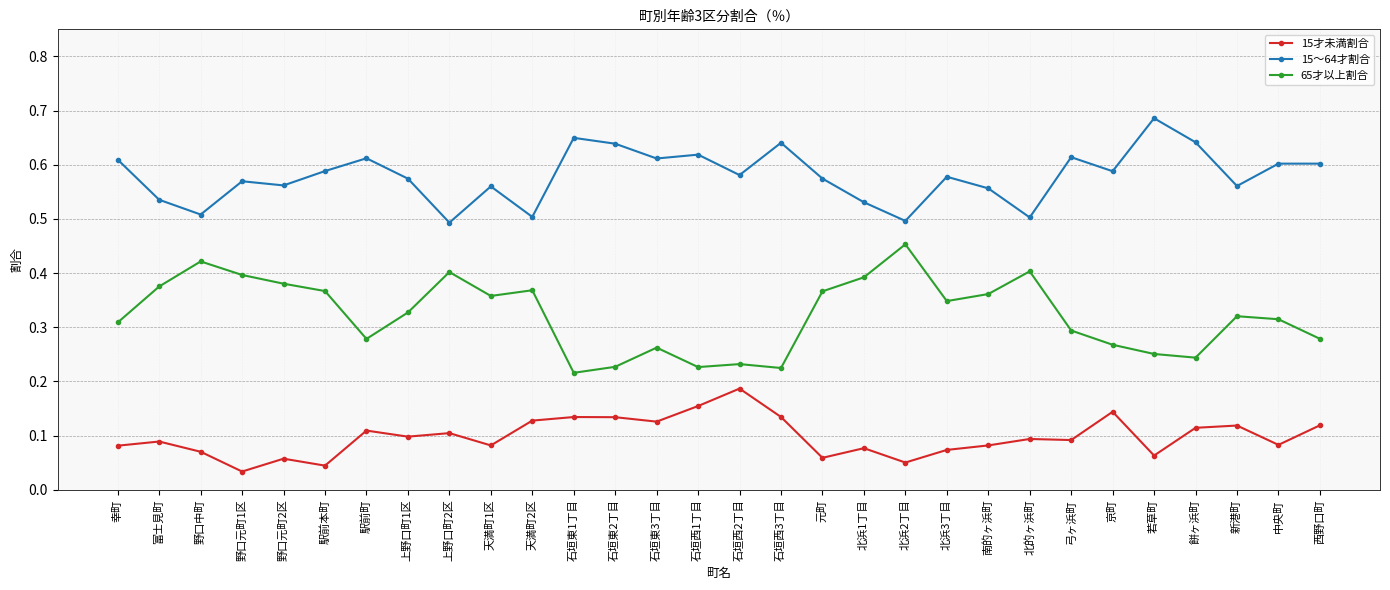

At how many categories does at least one series exceed 0?

30